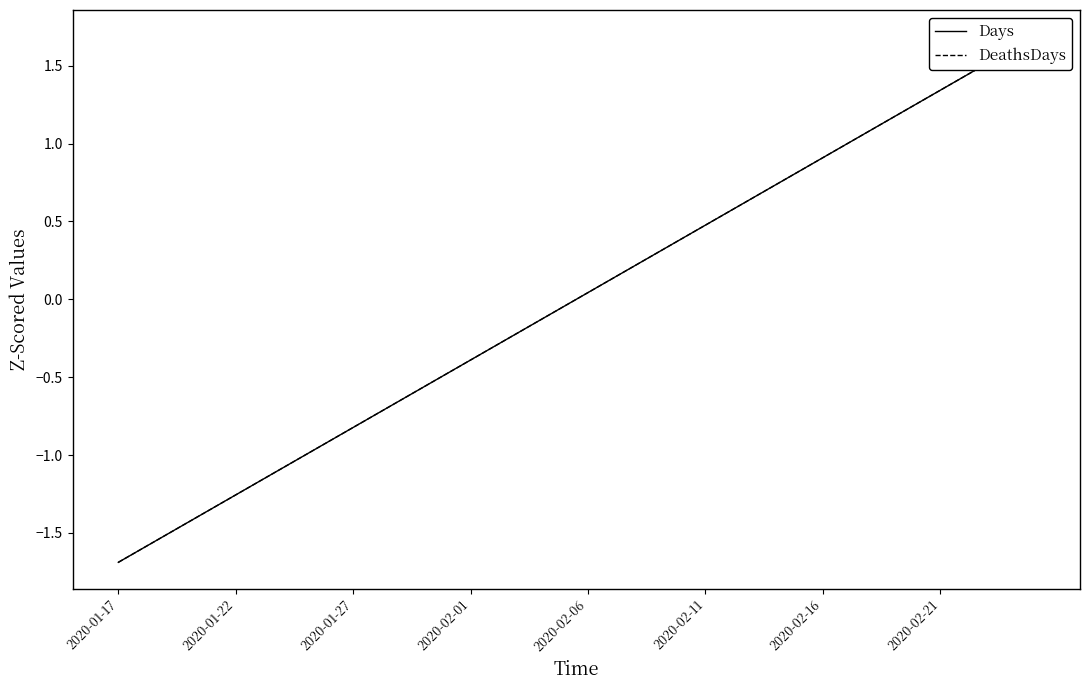

How many lines are shown in the chart?

2